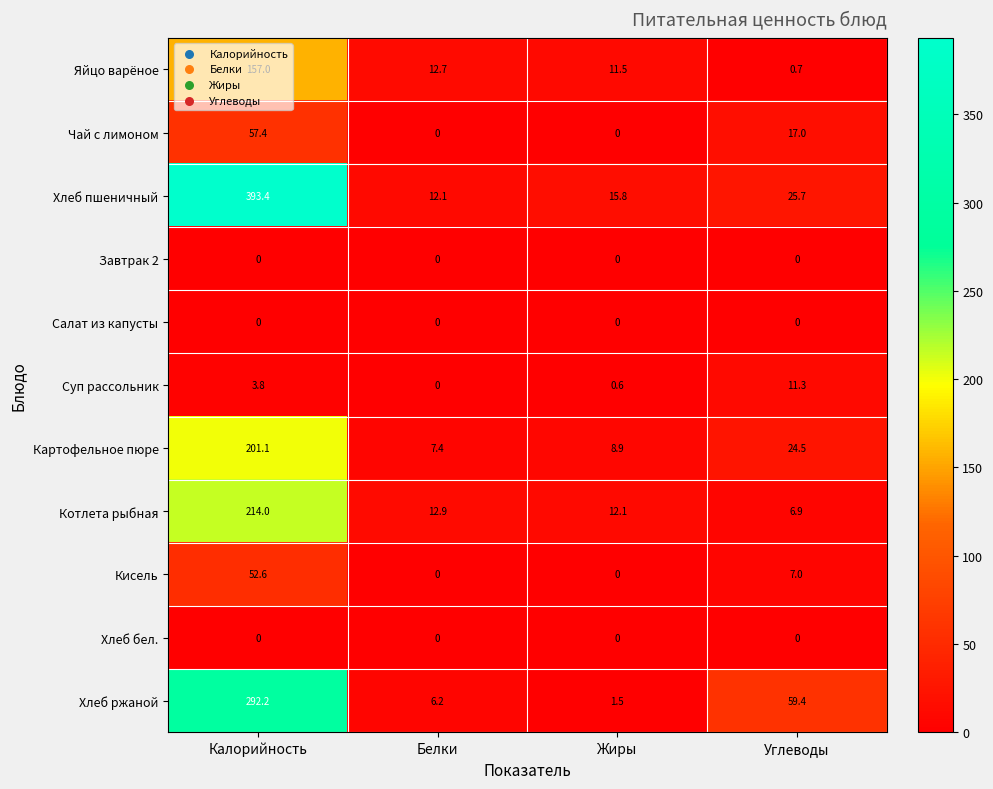

At which category does the chart reach its peak across all series?

Калорийность